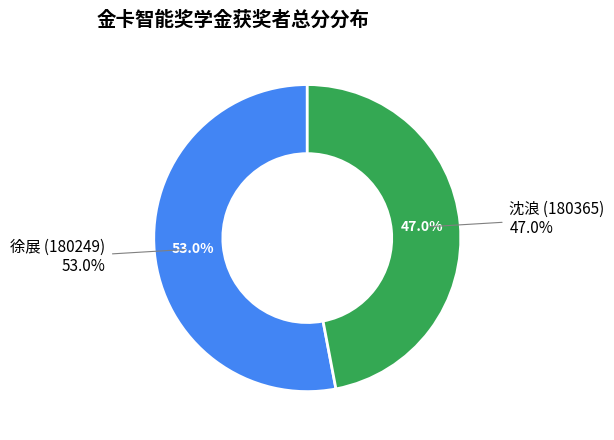

To the nearest percent, what is the difference between the 徐展 (180249) and 沈浪 (180365) slice percentages?

6%